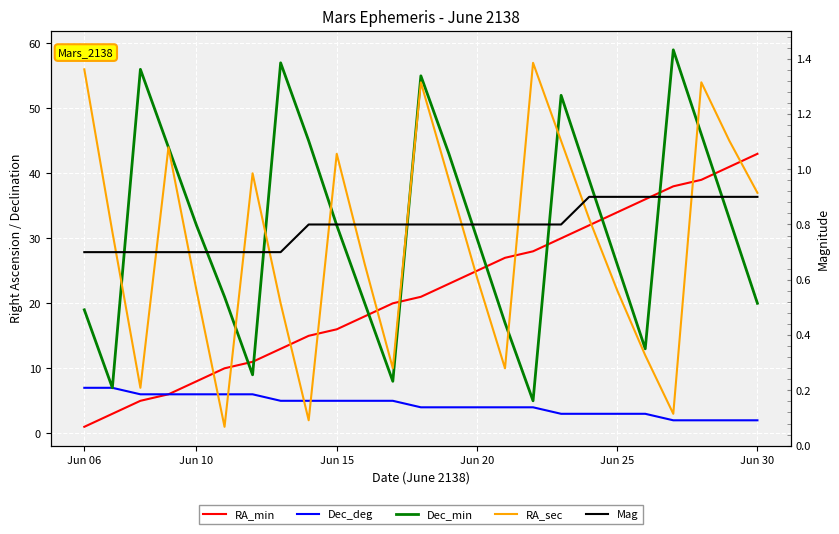

True or false: RA_min and Mag cross at least once.

False